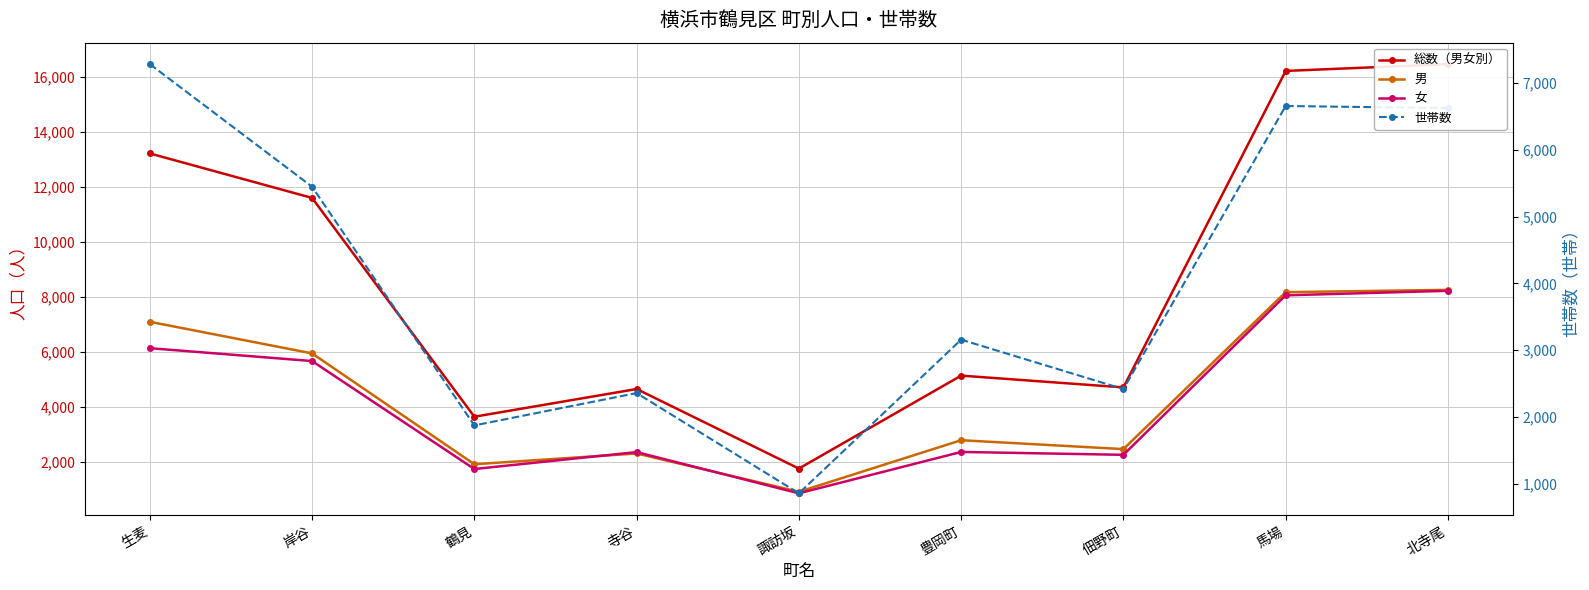

Which series has the largest range (max minus min)?

総数（男女別）